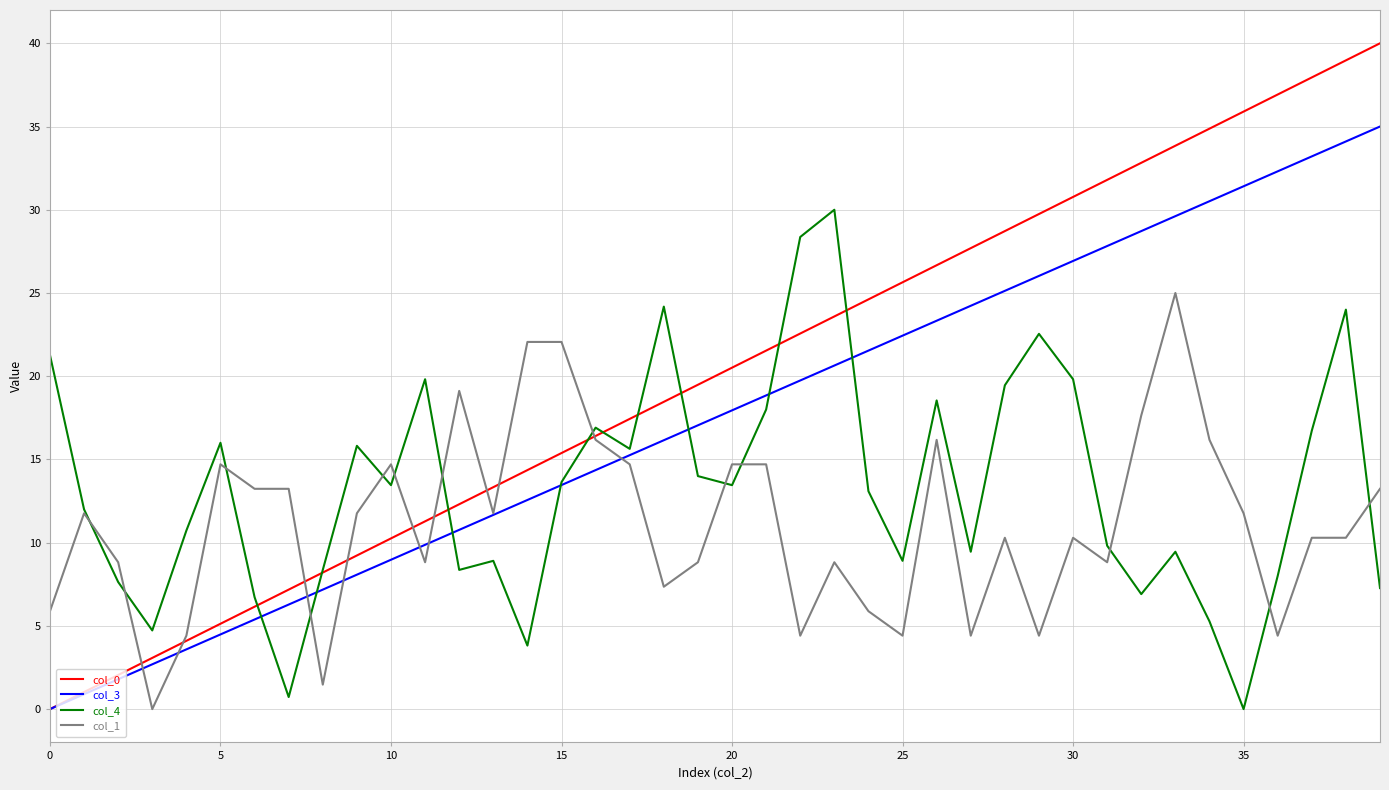

Rank the series by their maximum value, from highest to lowest.

col_0, col_3, col_4, col_1